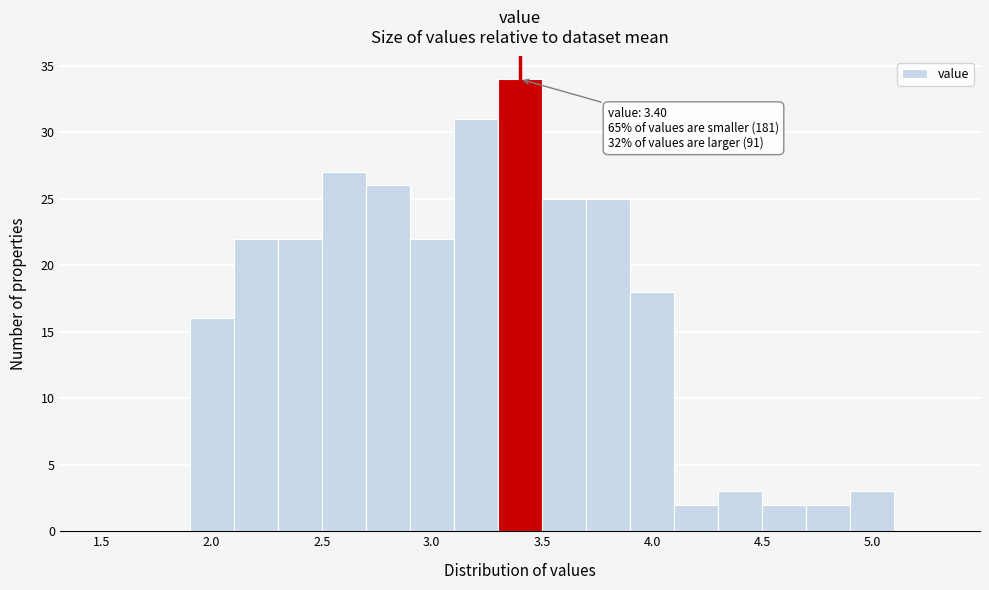

Which range on the x-axis has the tallest bar?

3.3 to 3.5